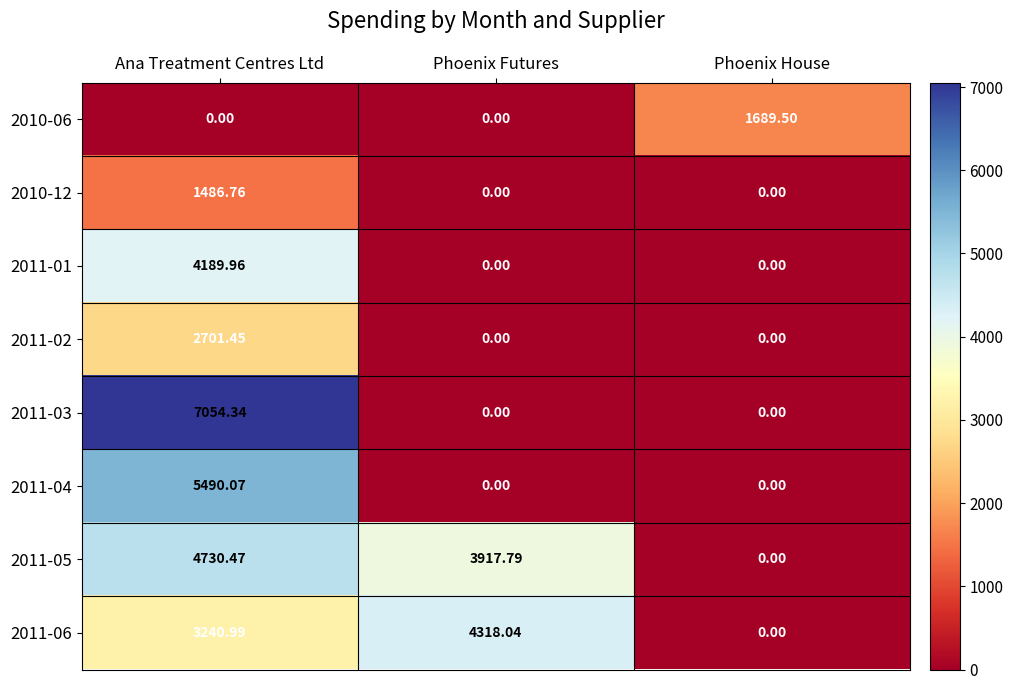

Which label corresponds to the largest value in the chart?

Ana Treatment Centres Ltd